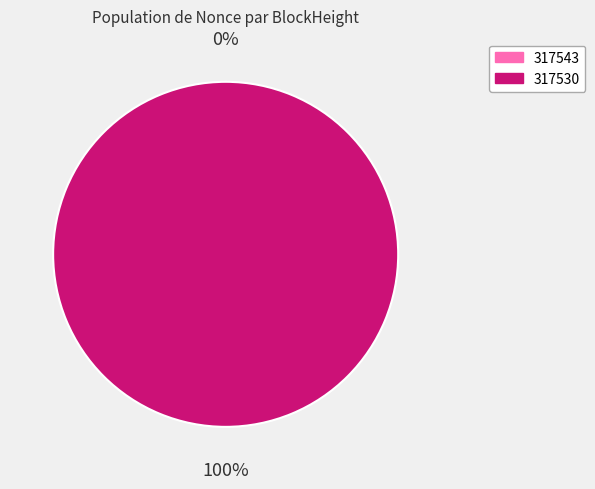

To the nearest percent, what is the difference between the largest and smallest slice percentages?

100%